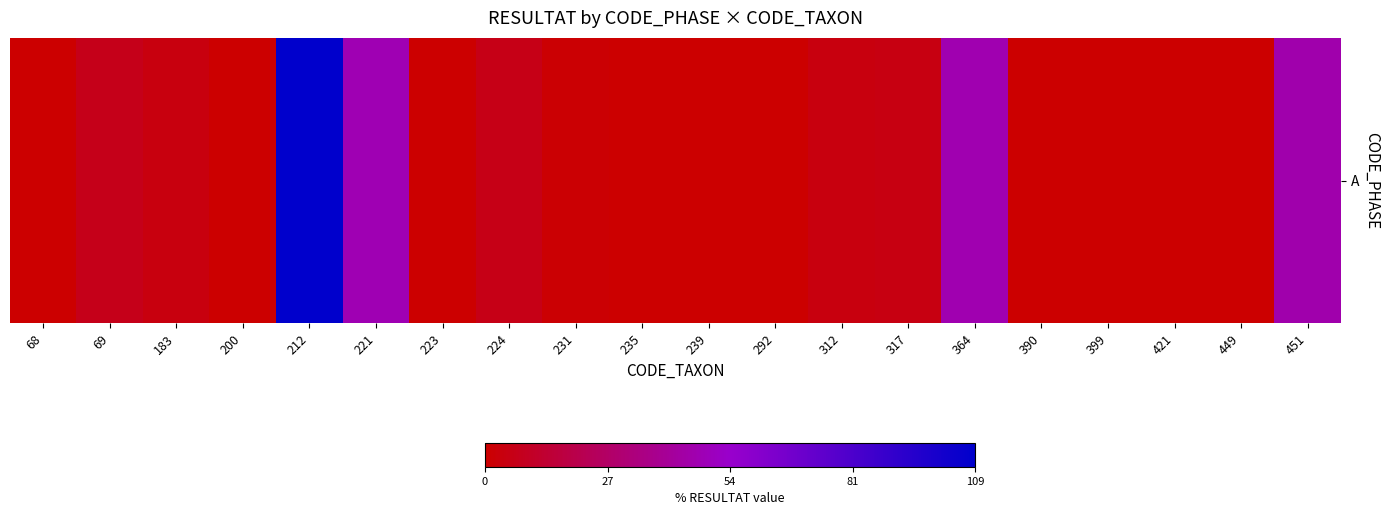

Rank the categories by value from highest to lowest.

212, 221, 364, 451, 69, 224, 317, 183, 312, 231, 68, 200, 223, 235, 239, 292, 390, 399, 421, 449